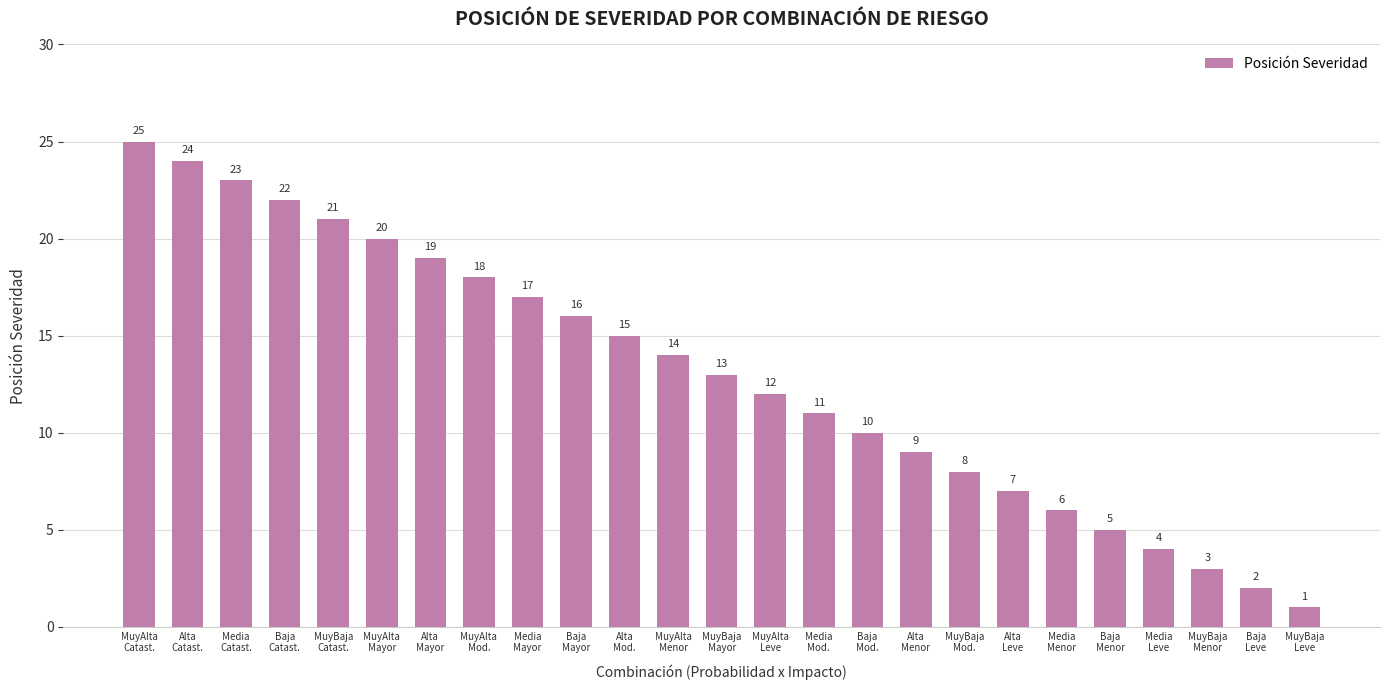

Which label corresponds to the smallest value in the chart?

MuyBaja
Leve